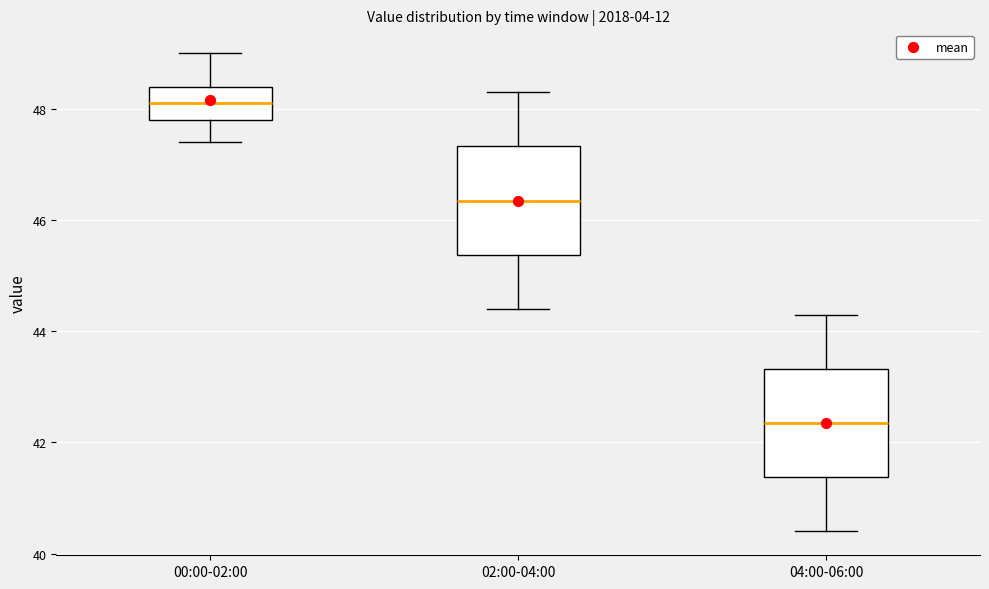

Reading left to right, read every box against the y-axis: the position of its median line, the range the box covers, and the ends of its whiskers. The values are not printed on the chart, so give them approximately, as read against the axis.

00:00-02:00: median 48.2, box 47.8 to 48.4, whiskers 47.4 to 49.0
02:00-04:00: median 46.4, box 45.4 to 47.4, whiskers 44.4 to 48.4
04:00-06:00: median 42.4, box 41.4 to 43.4, whiskers 40.4 to 44.4